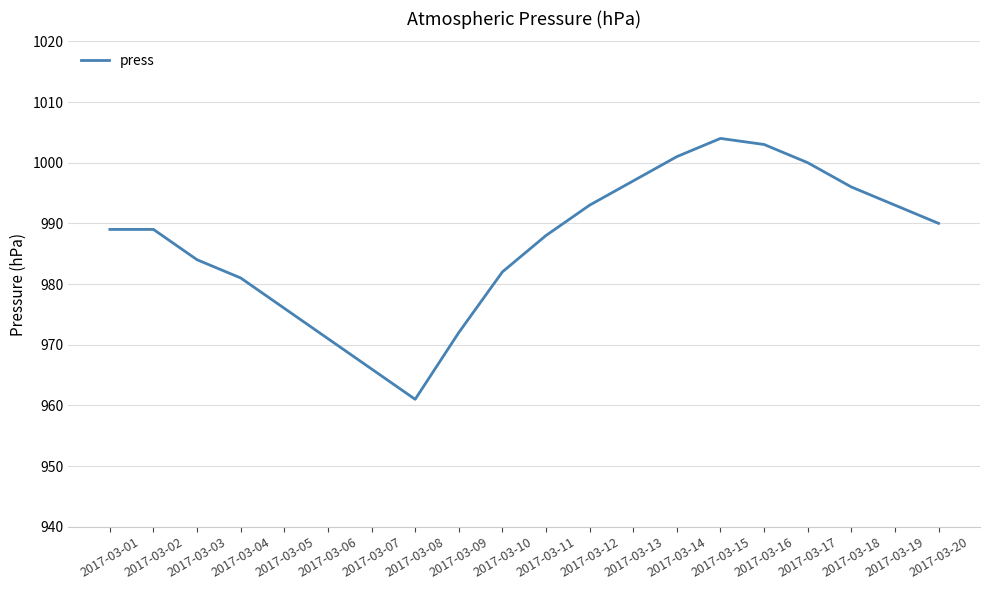

Is it true that the value at 2017-03-16 is 1717?

False